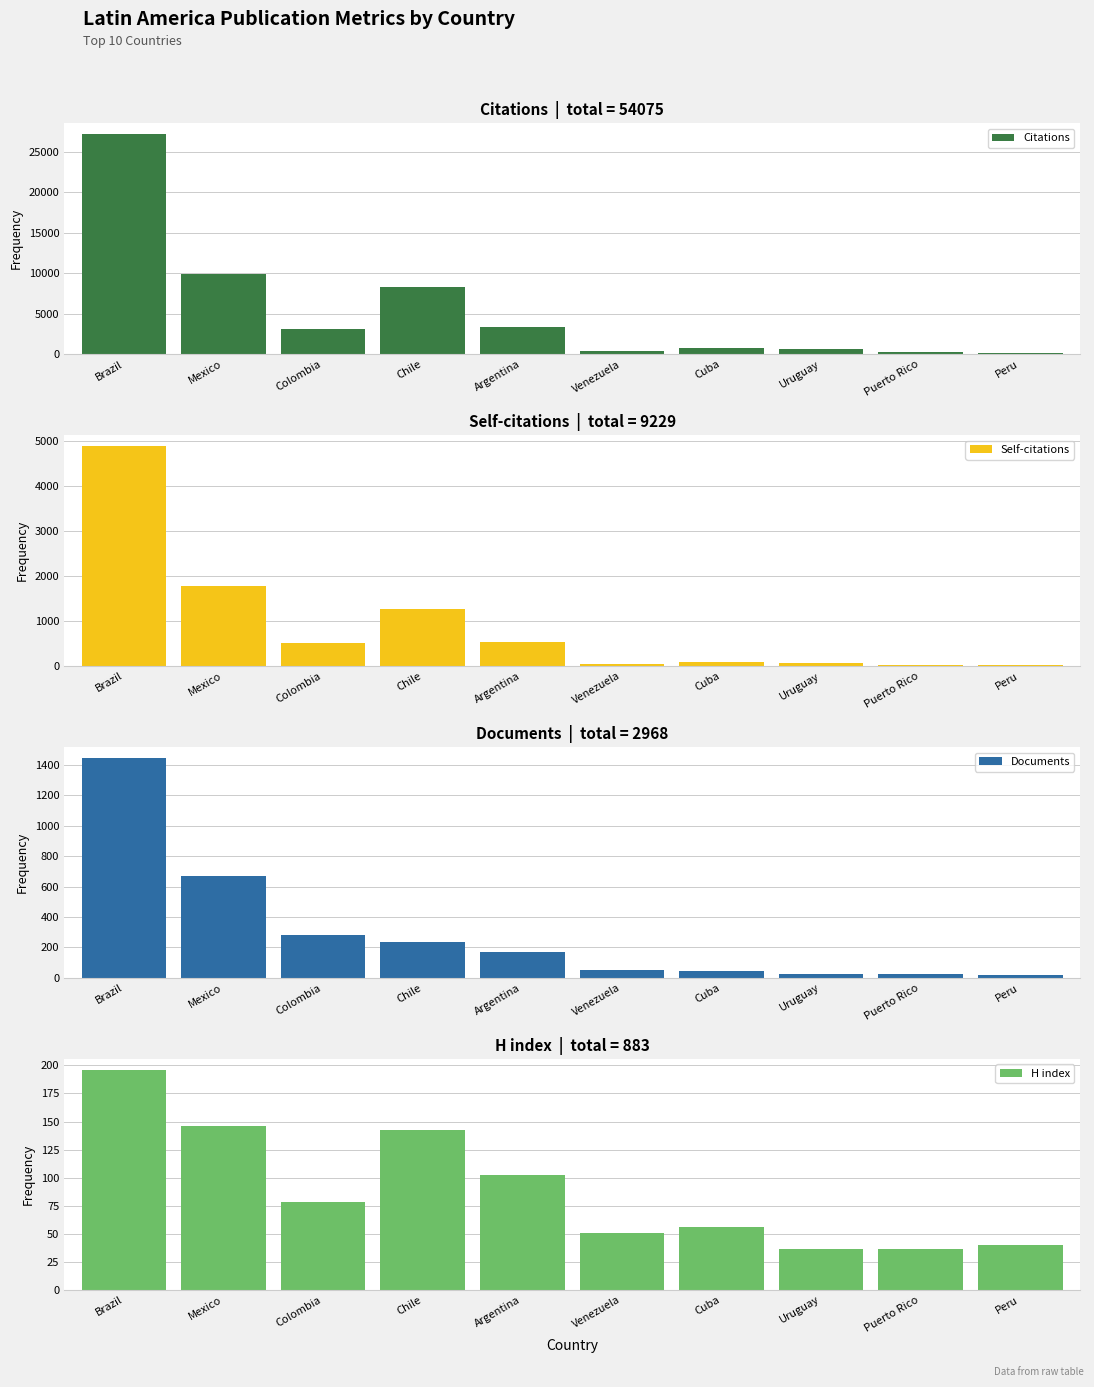

What is the minimum value for Self-citations?

21